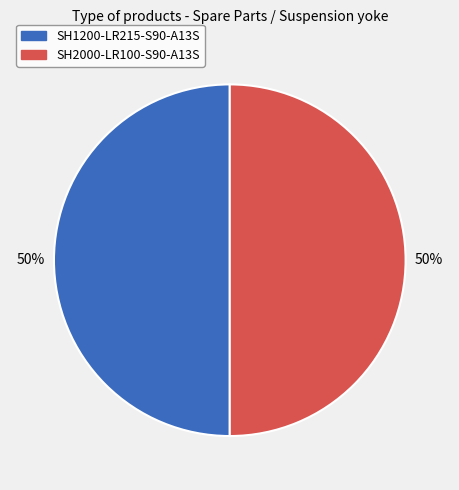

What percentage is the SH1200-LR215-S90-A13S slice, to the nearest percent?

50%